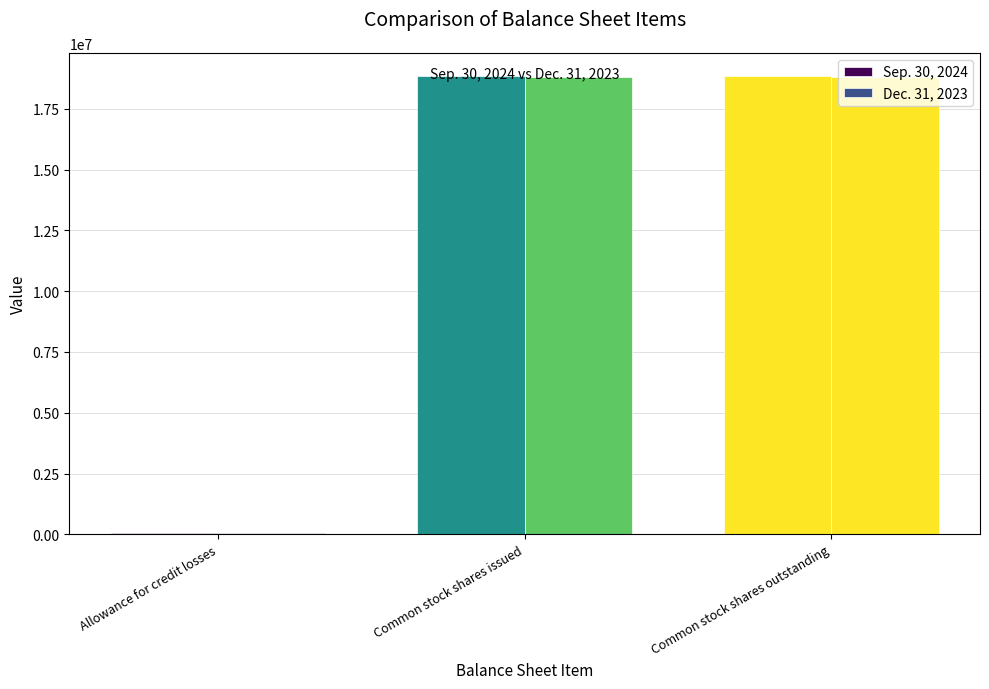

Which has a higher value, Common stock shares issued or Allowance for credit losses?

Common stock shares issued